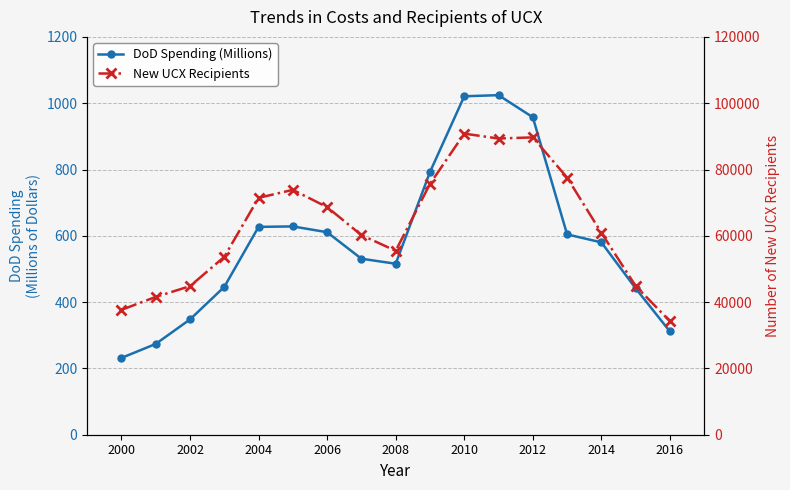

How many categories are shown in the chart?

17